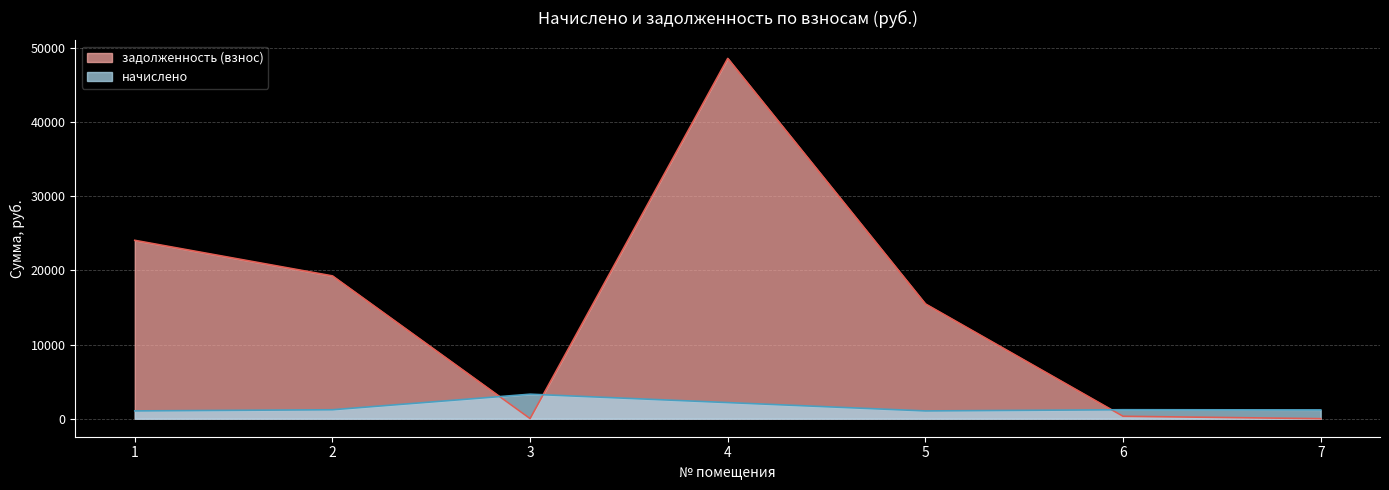

What is the minimum value for начислено?

1048.8